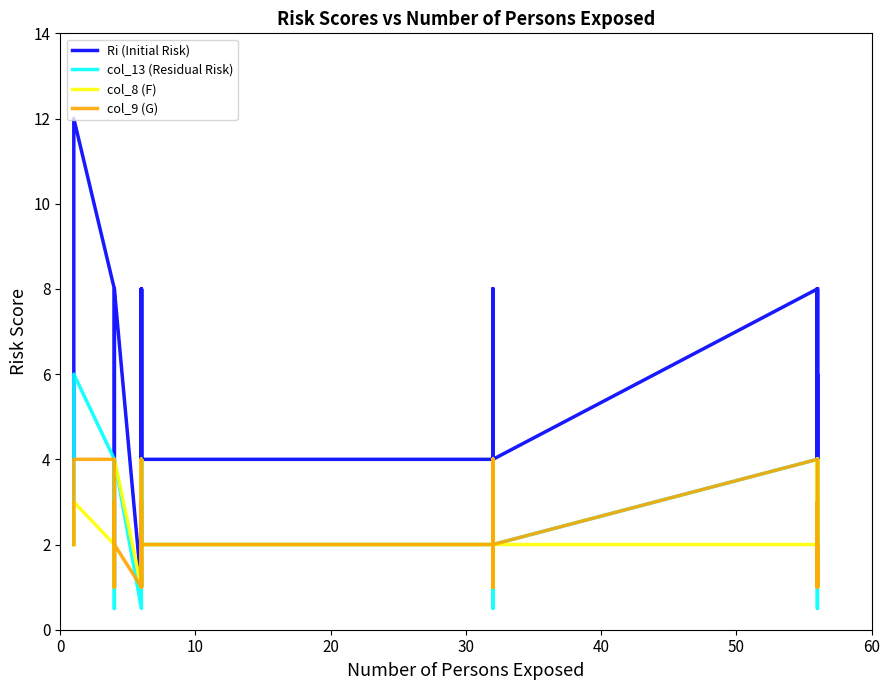

Is this an area chart (filled region under the line)?

No